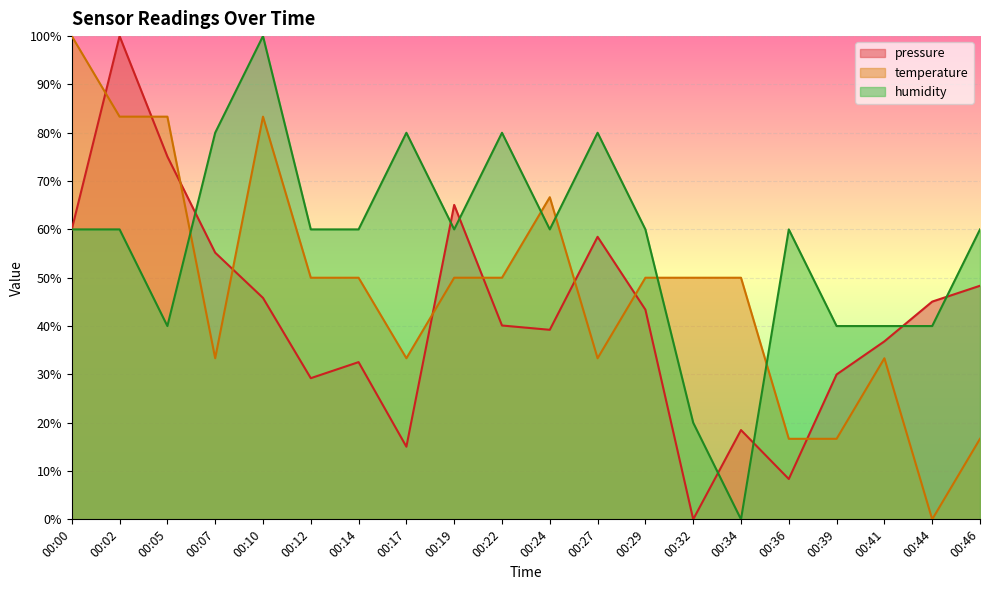

Is the value of temperature at 00:39 greater than the value of humidity at 00:02?

No